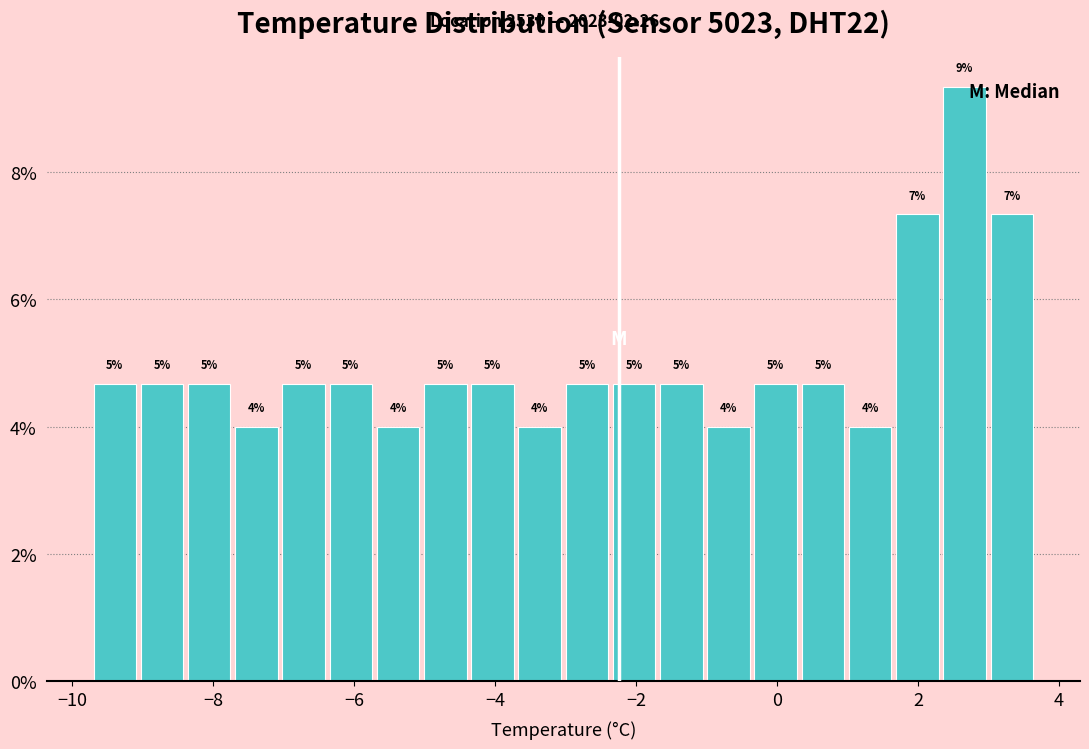

Read against the x-axis, roughly where is the centre of the tallest bar?

2.6